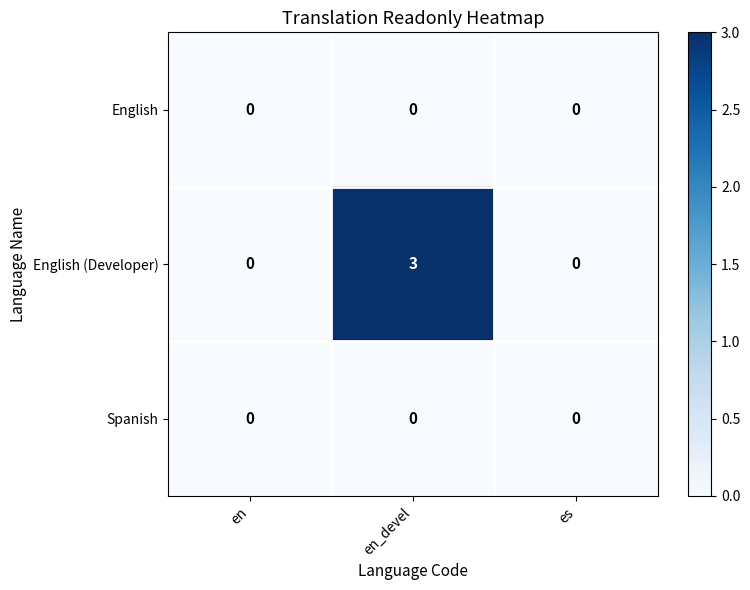

Reading right to left, transcribe all the data shown in this chart.

English: 0	0	0
English (Developer): 0	3	0
Spanish: 0	0	0